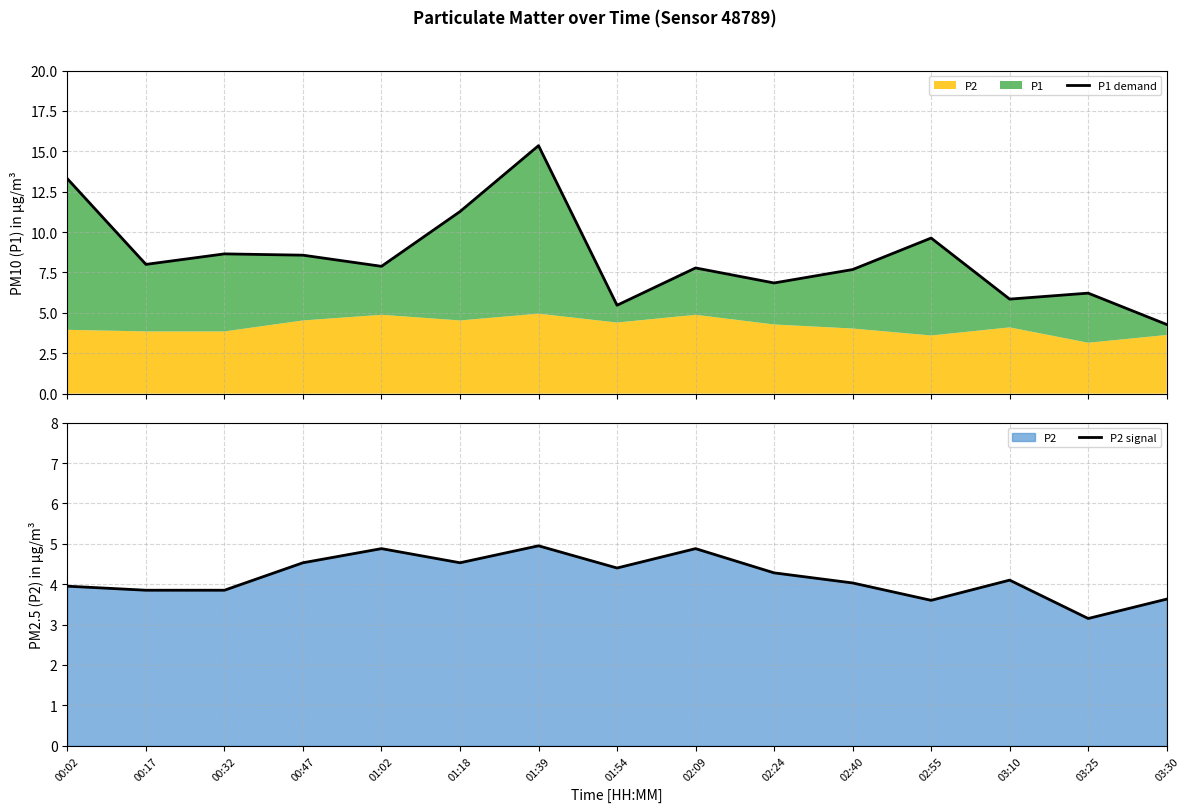

What is the label of the 13th point from the right?

00:32